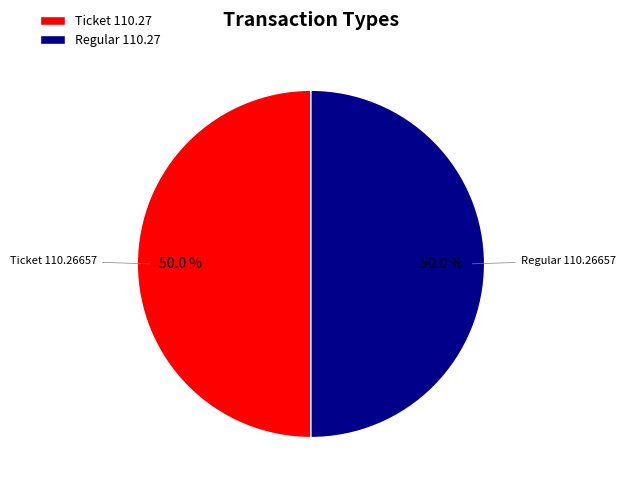

Approximately how many times larger is the value at Ticket compared to Regular?

1.0